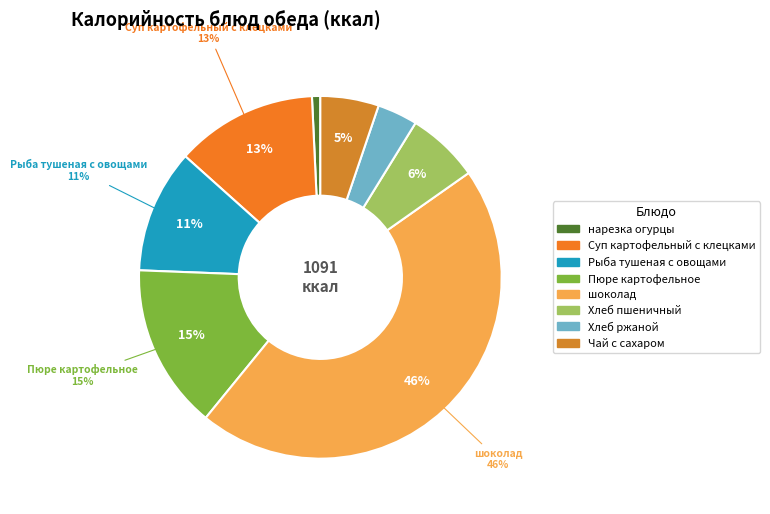

True or false: Рыба тушеная с овощами accounts for 11% of the total.

True